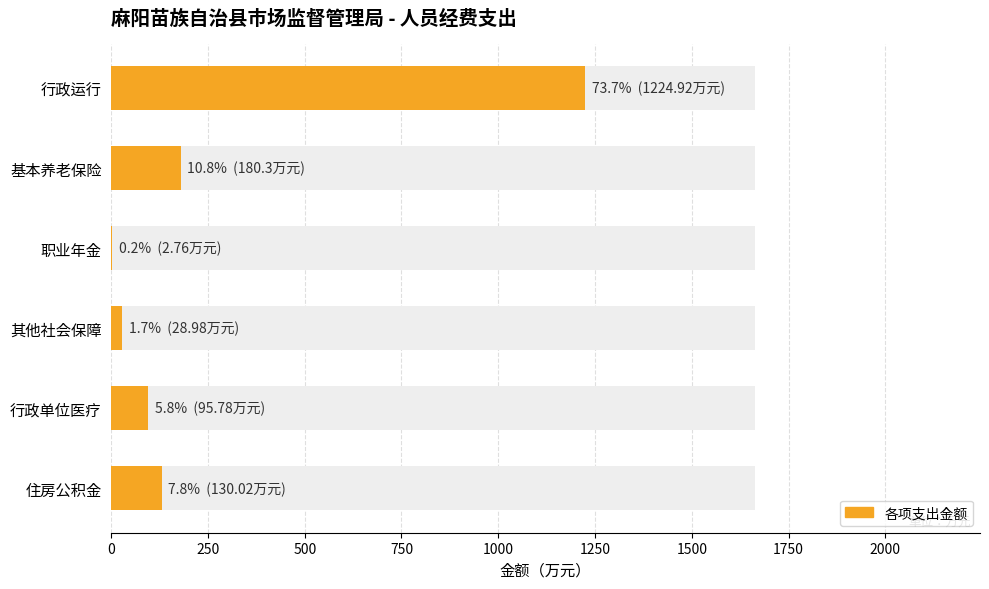

Reading right to left, extract all data points from this chart.

130.0	95.8	29.0	2.8	180.3	1224.9